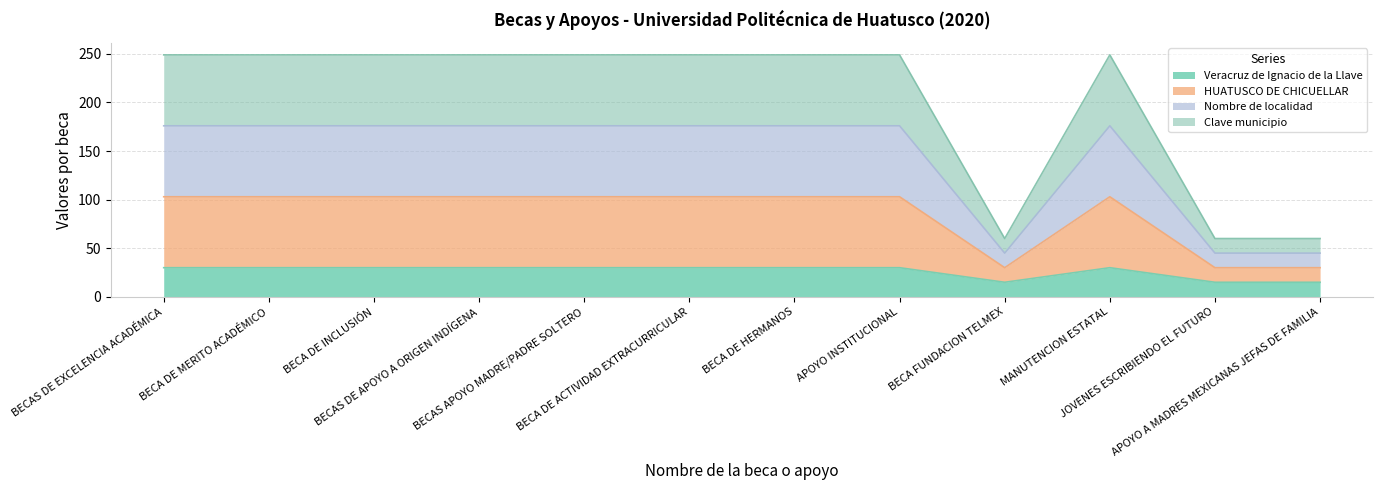

List the series in order of their peak value, highest first.

Clave municipio, Nombre de localidad, HUATUSCO DE CHICUELLAR, Veracruz de Ignacio de la Llave